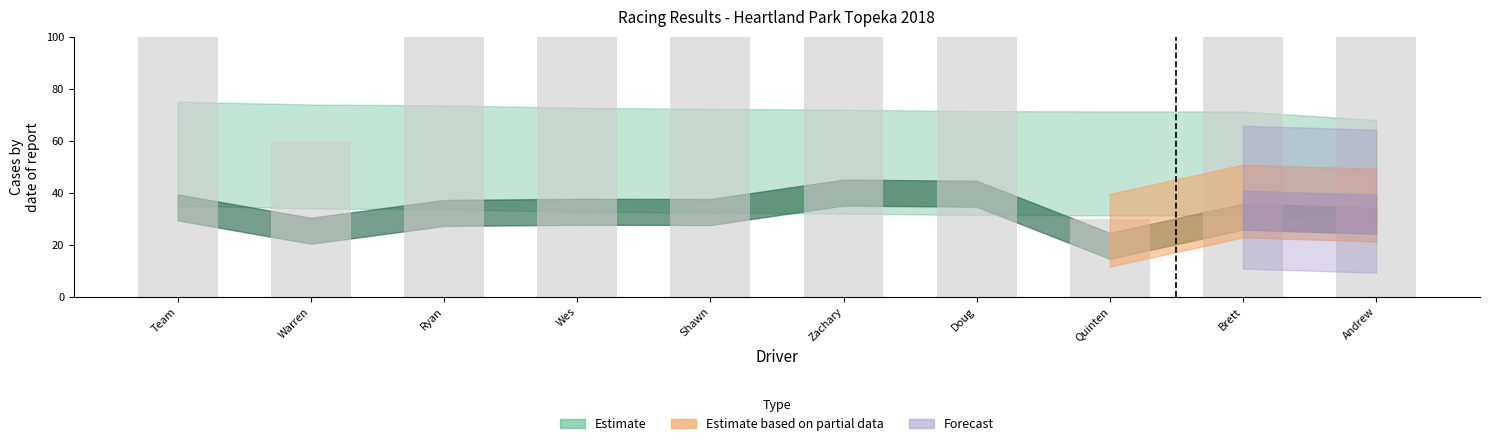

Where is the data nearest to the value 90?

Warren